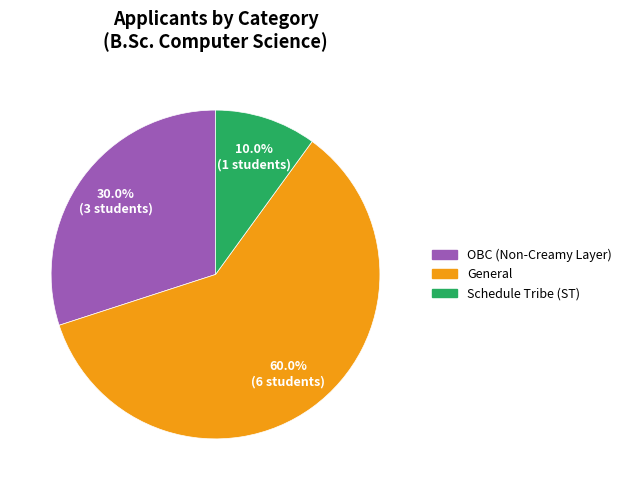

Does any single category account for the majority?

Yes